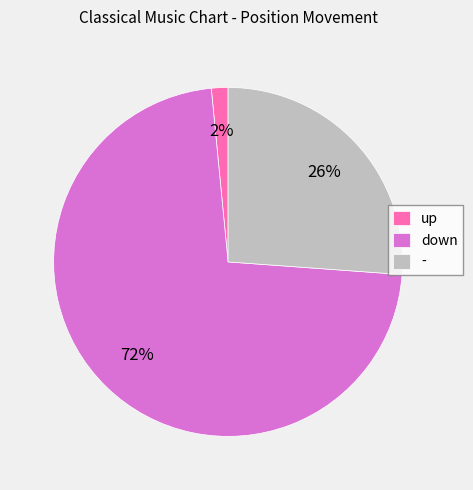

Do down and - together represent more than half of the pie?

Yes